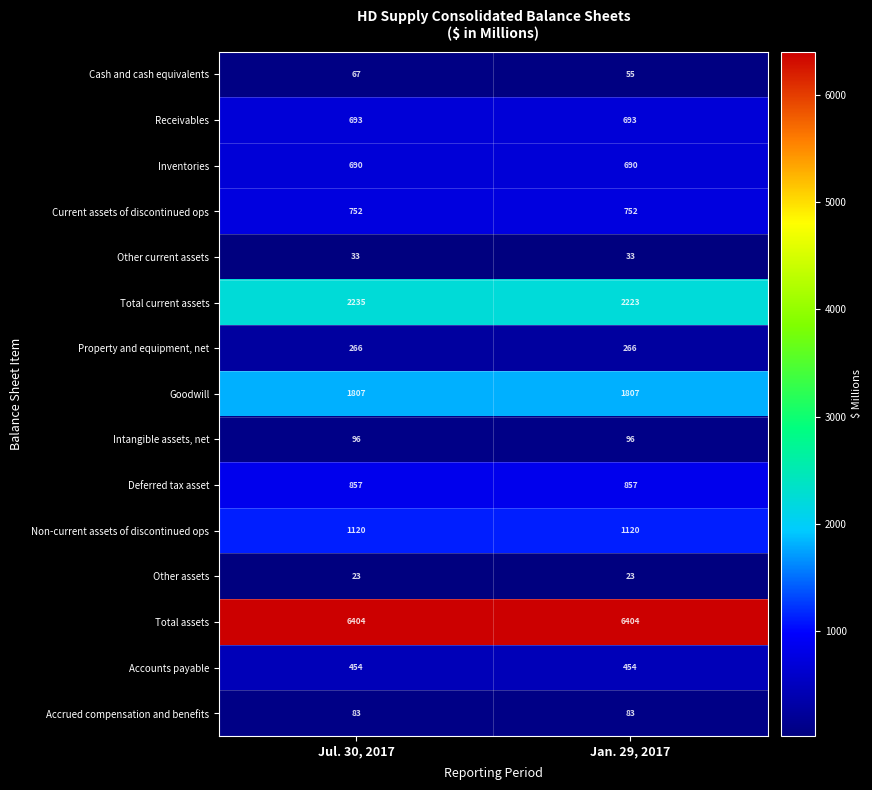

Reading right to left, extract all data points from this chart.

Cash and cash equivalents: Jan. 29, 2017=55	Jul. 30, 2017=67
Receivables: Jan. 29, 2017=693	Jul. 30, 2017=693
Inventories: Jan. 29, 2017=690	Jul. 30, 2017=690
Current assets of discontinued ops: Jan. 29, 2017=752	Jul. 30, 2017=752
Other current assets: Jan. 29, 2017=33	Jul. 30, 2017=33
Total current assets: Jan. 29, 2017=2223	Jul. 30, 2017=2235
Property and equipment, net: Jan. 29, 2017=266	Jul. 30, 2017=266
Goodwill: Jan. 29, 2017=1807	Jul. 30, 2017=1807
Intangible assets, net: Jan. 29, 2017=96	Jul. 30, 2017=96
Deferred tax asset: Jan. 29, 2017=857	Jul. 30, 2017=857
Non-current assets of discontinued ops: Jan. 29, 2017=1120	Jul. 30, 2017=1120
Other assets: Jan. 29, 2017=23	Jul. 30, 2017=23
Total assets: Jan. 29, 2017=6404	Jul. 30, 2017=6404
Accounts payable: Jan. 29, 2017=454	Jul. 30, 2017=454
Accrued compensation and benefits: Jan. 29, 2017=83	Jul. 30, 2017=83